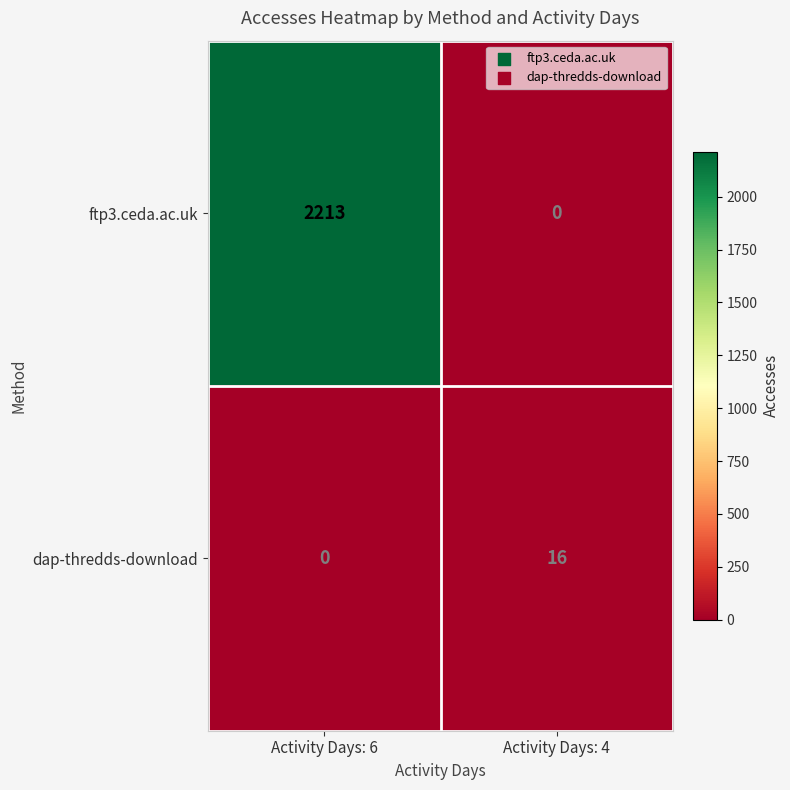

What is the difference between the highest and lowest values at Activity Days: 4?

16